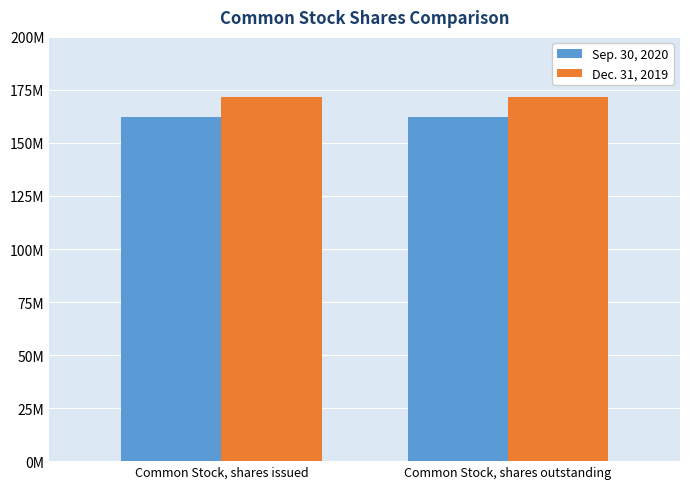

Reading left to right, transcribe all the data shown in this chart.

Sep. 30, 2020: 162300000	162300000
Dec. 31, 2019: 171700000	171700000